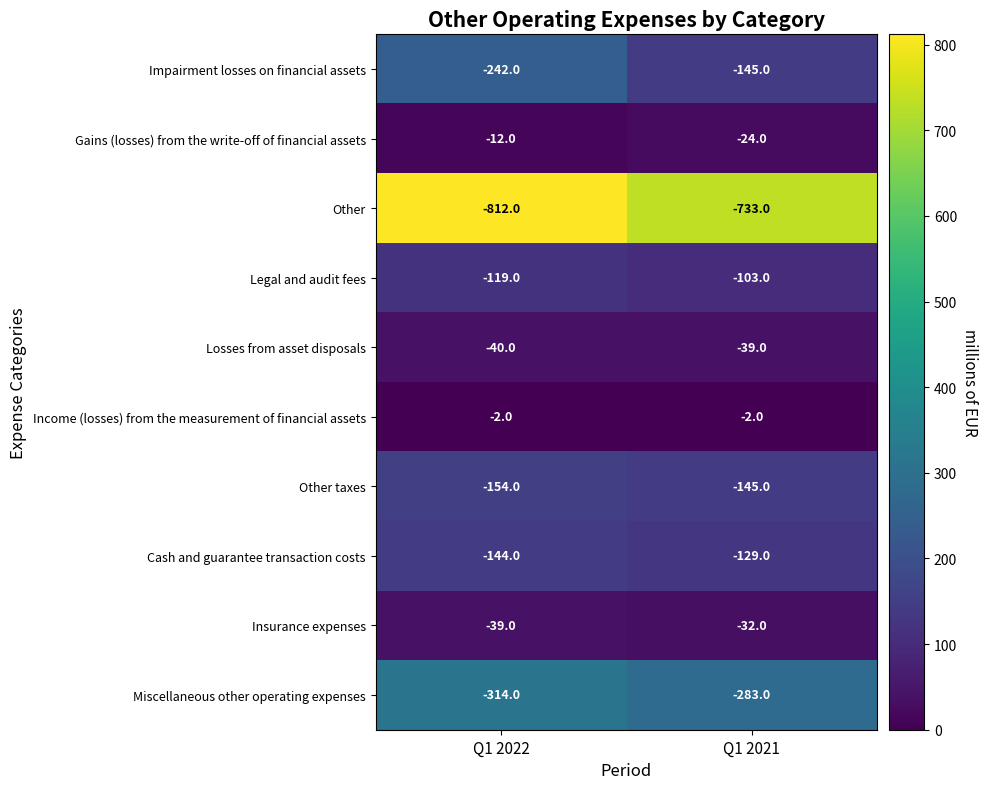

What is the sum of the Income (losses) from the measurement of financial assets values at Q1 2021 and Q1 2022?

-4